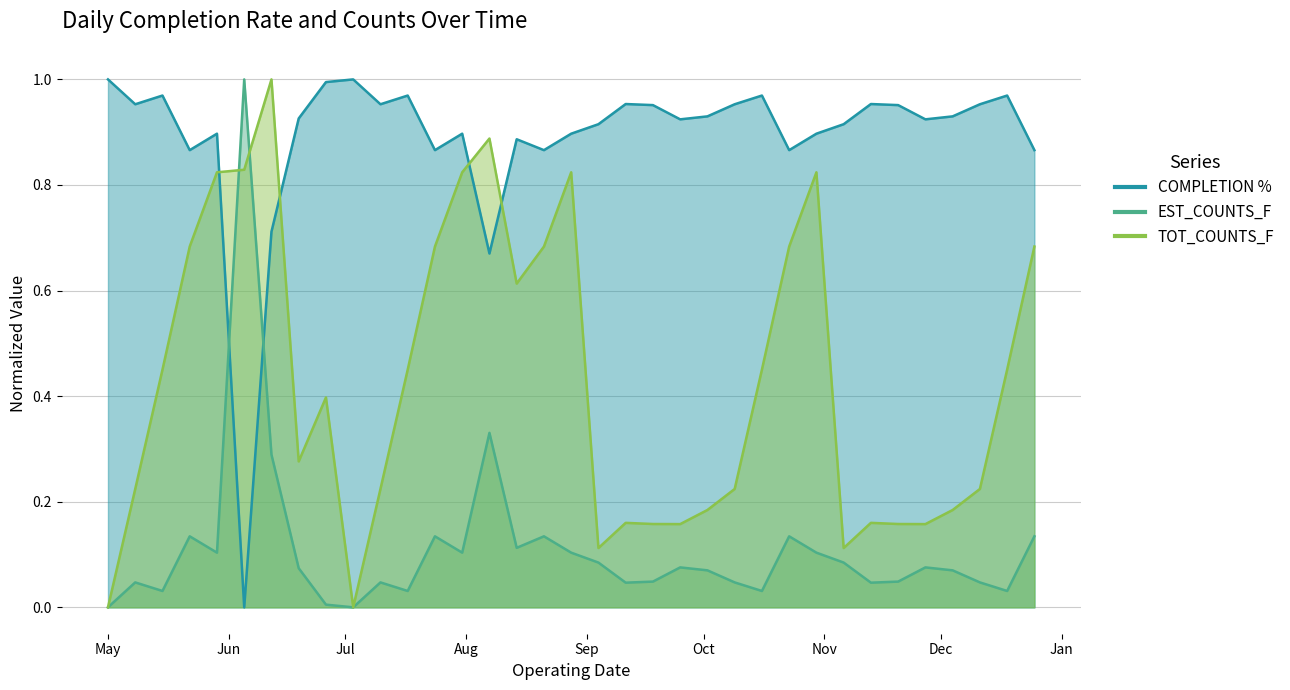

The TOT_COUNTS_F series shows 0.1 at 2018-05-08. True or false?

False